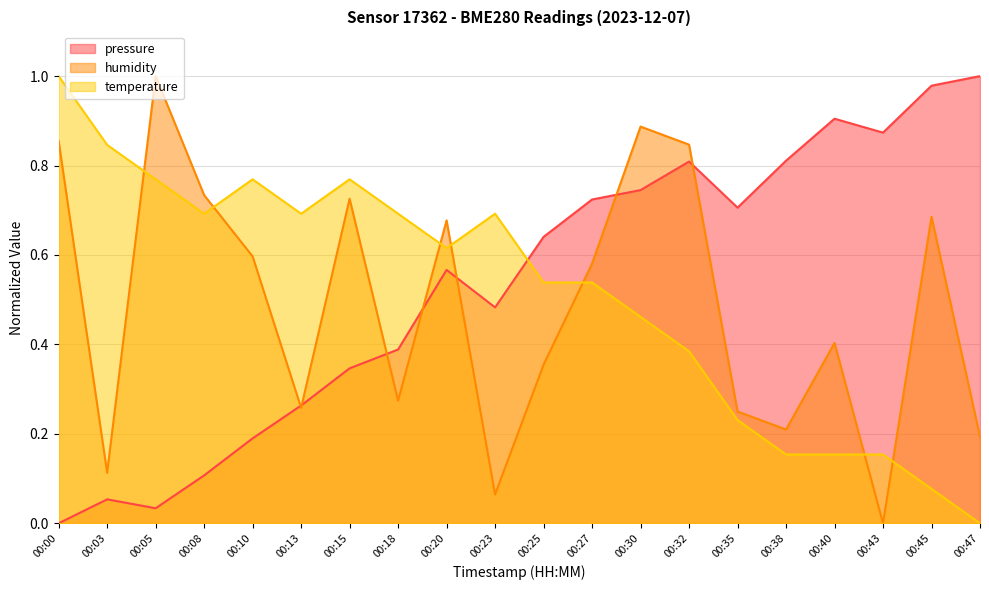

What is the difference between the highest and lowest values at 00:13?

0.4